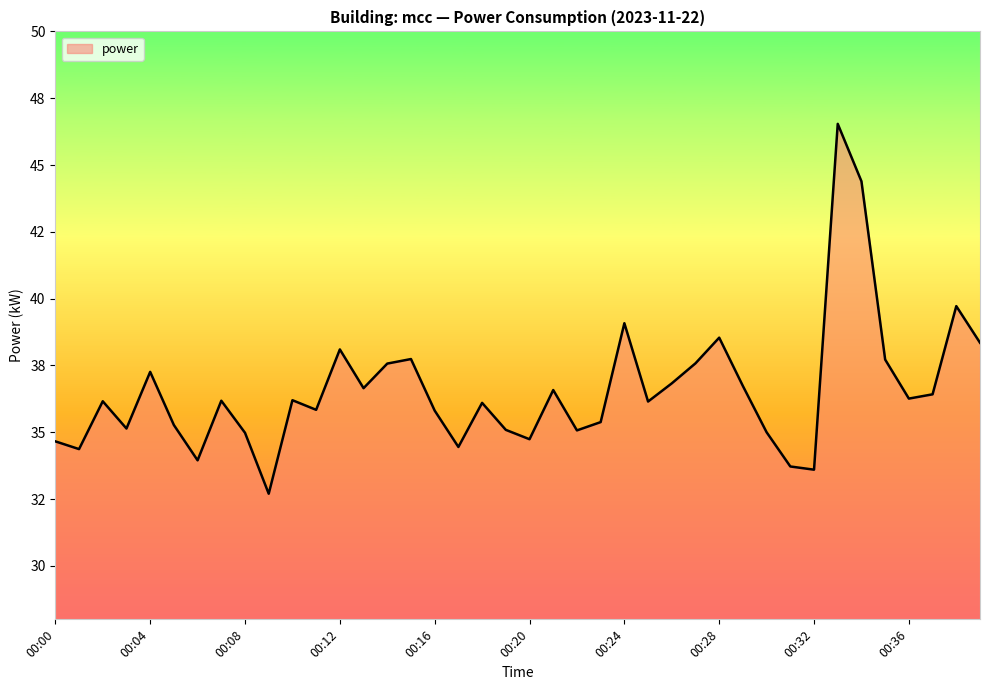

Does the chart have visible grid lines?

No